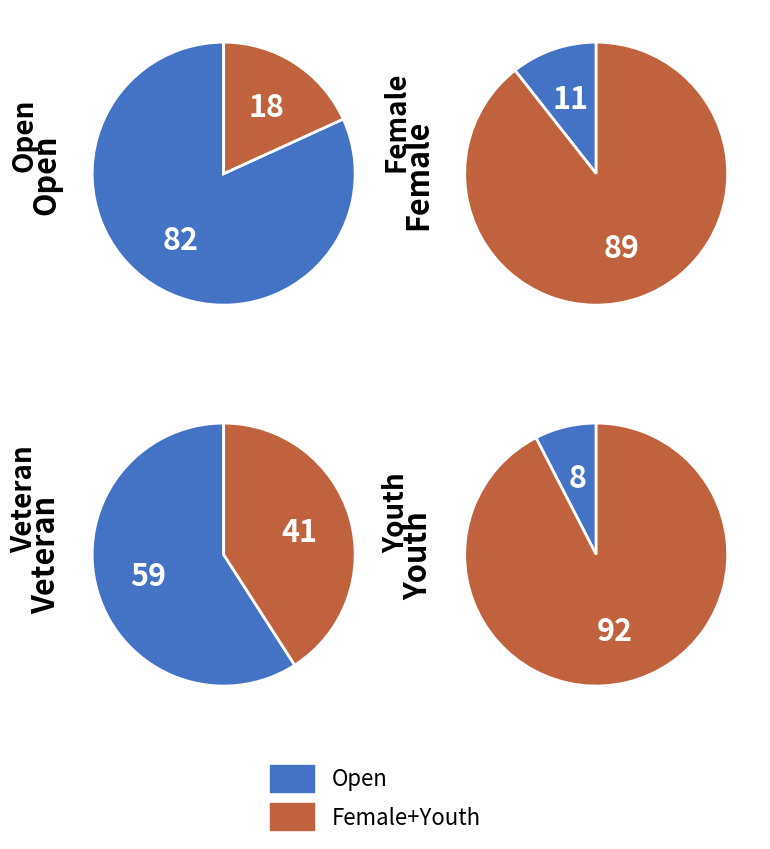

To the nearest percent, what is the difference between the Female and Open slice percentages?

71%